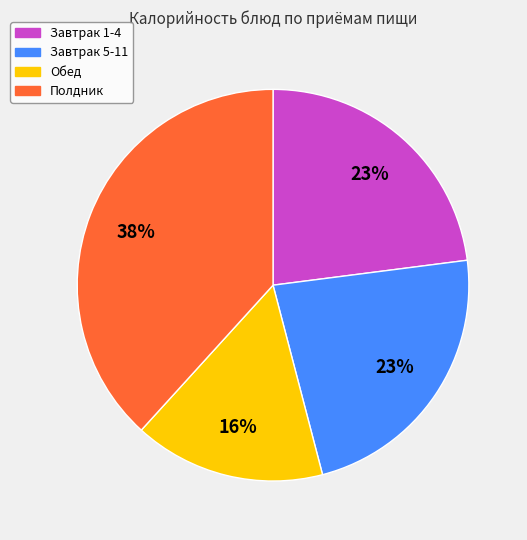

Is there any slice that represents more than half of the pie?

No